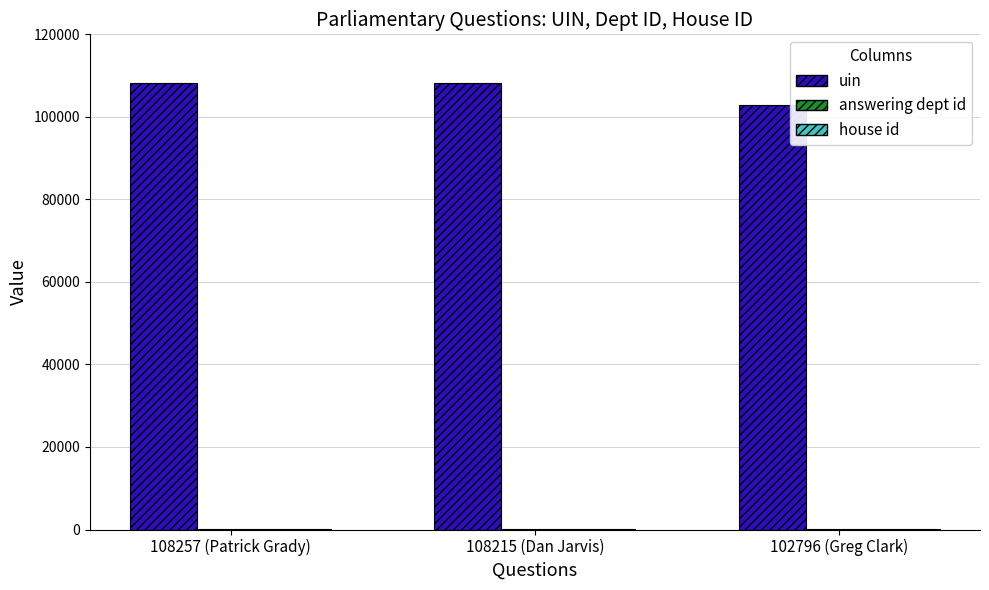

Which series has the largest total across all categories?

uin